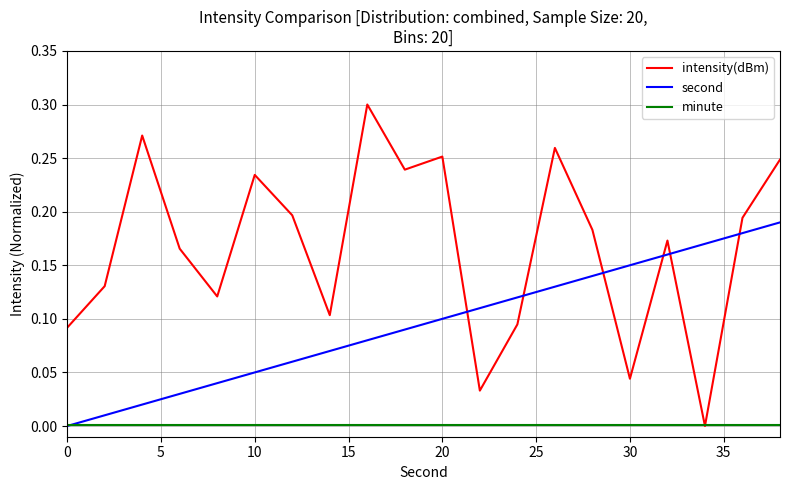

Which series has the largest total across all categories?

intensity(dBm)